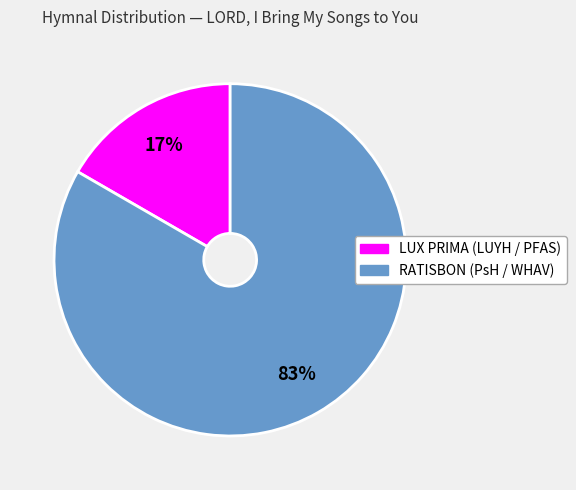

Does any single category account for the majority?

Yes